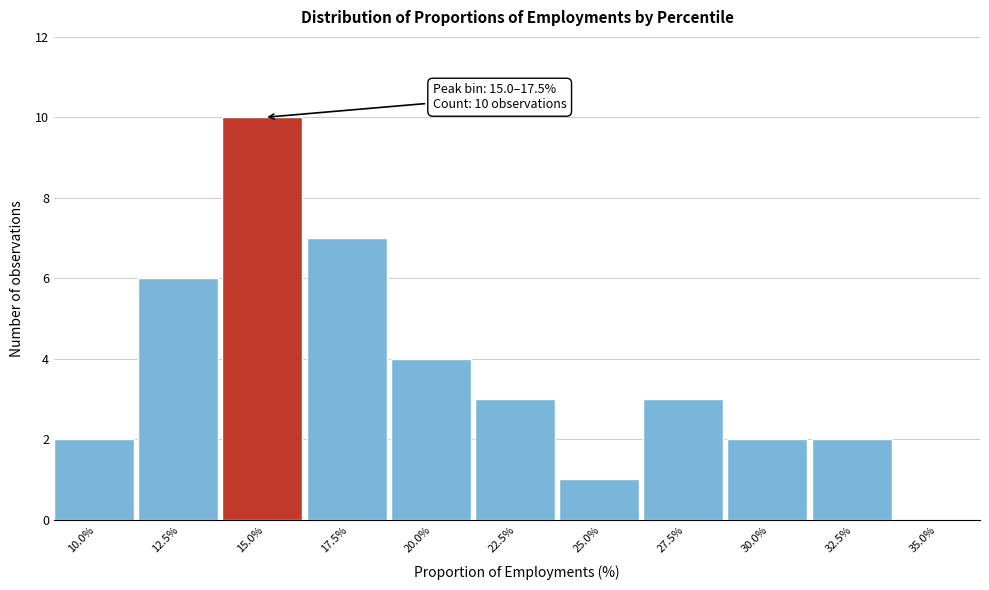

Reading left to right, extract all data points from this chart.

10.0%=2	12.5%=6	15.0%=10	17.5%=7	20.0%=4	22.5%=3	25.0%=1	27.5%=3	30.0%=2	32.5%=2	35.0%=0